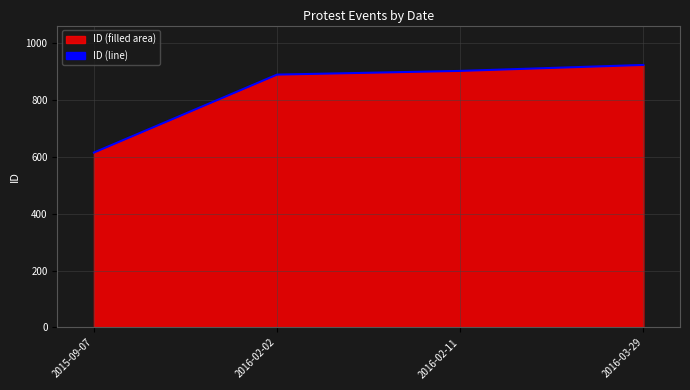

Is it true that the value at 2015-09-07 is 137?

False